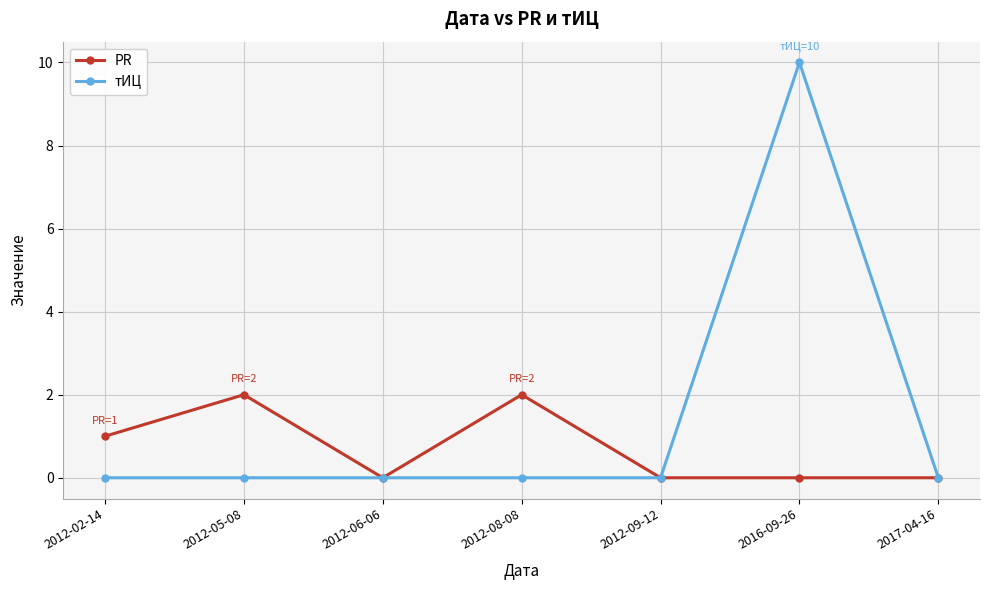

What is the maximum value for PR?

2